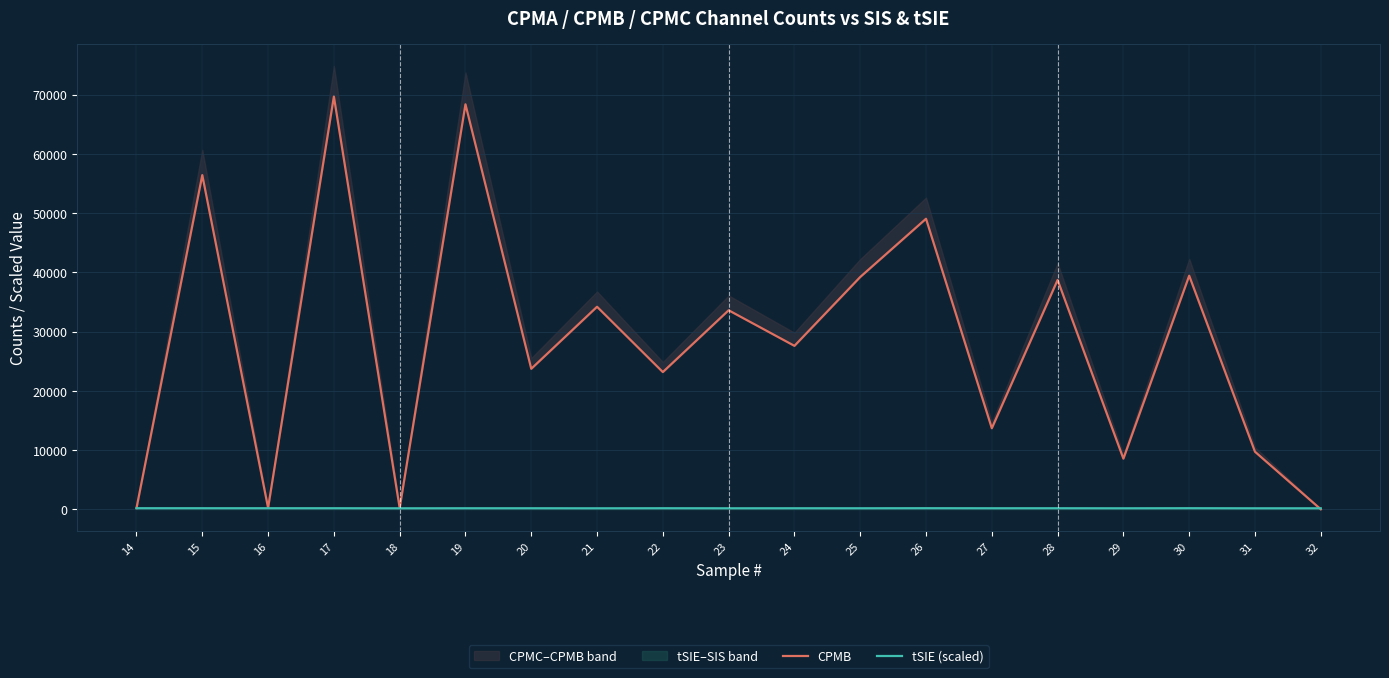

After their last crossing, which series has the higher values: CPMB or tSIE (scaled)?

tSIE (scaled)